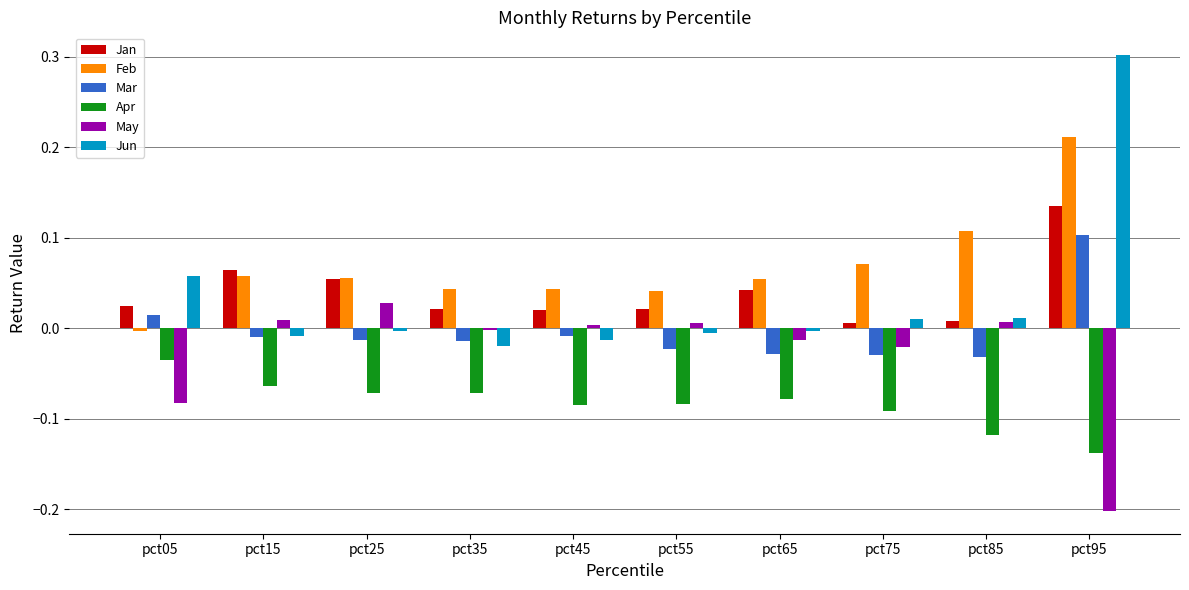

What is the maximum value shown in the chart?

0.3